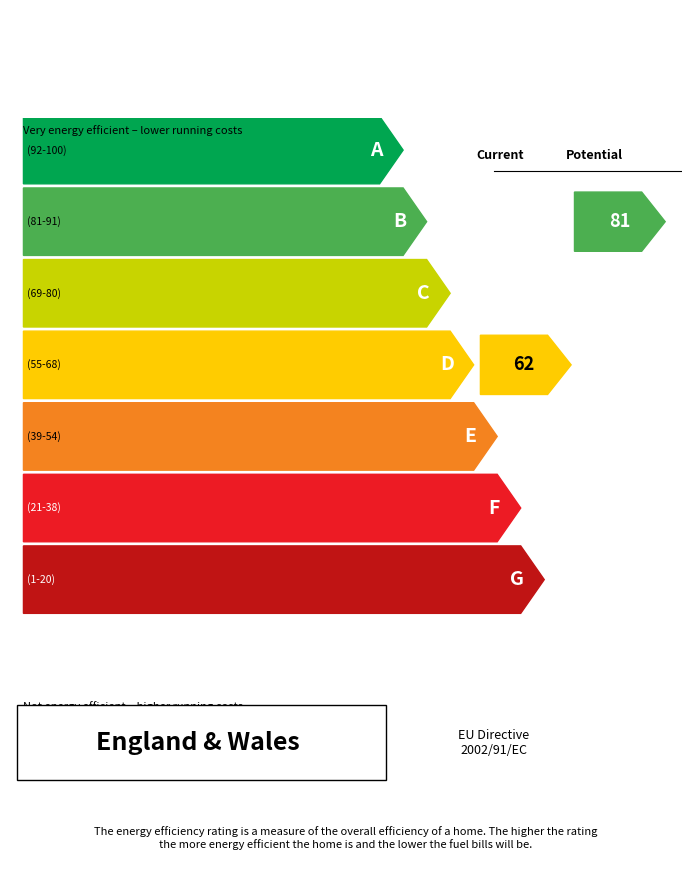

Does the chart contain stacked bars?

No